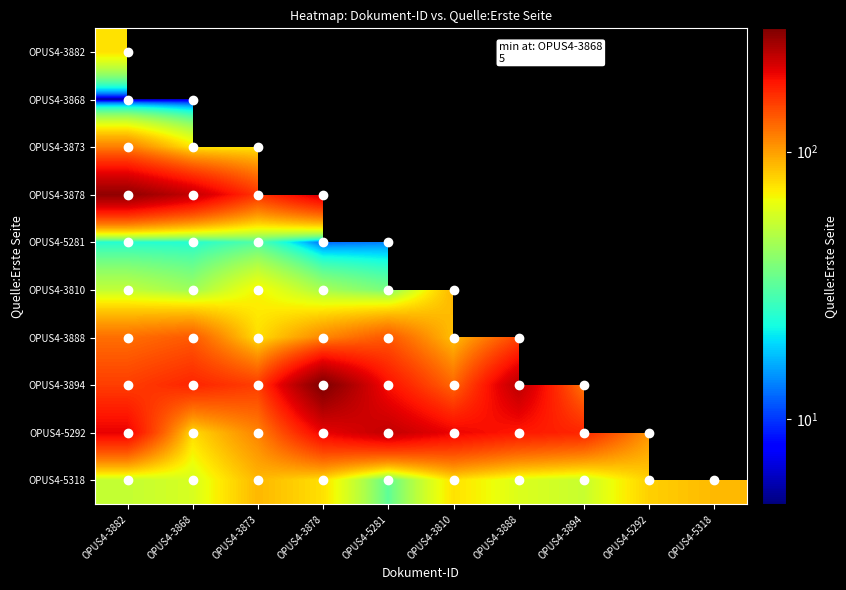

What value does the OPUS4-5318 series have at OPUS4-3888?

60.1